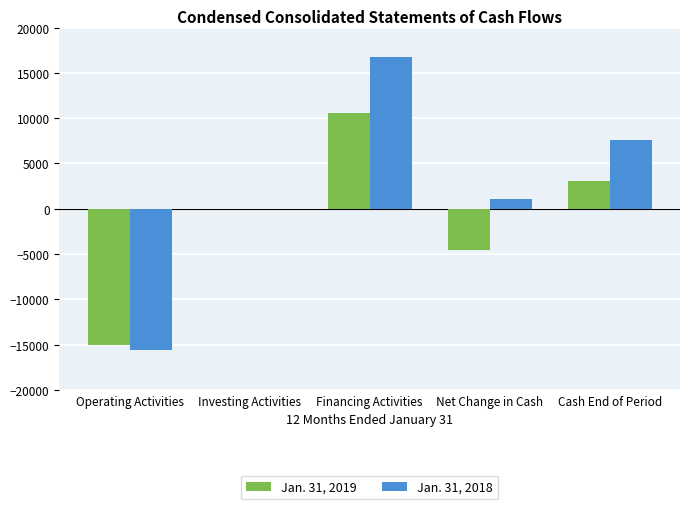

How many data points in Jan. 31, 2019 are above -43?

2